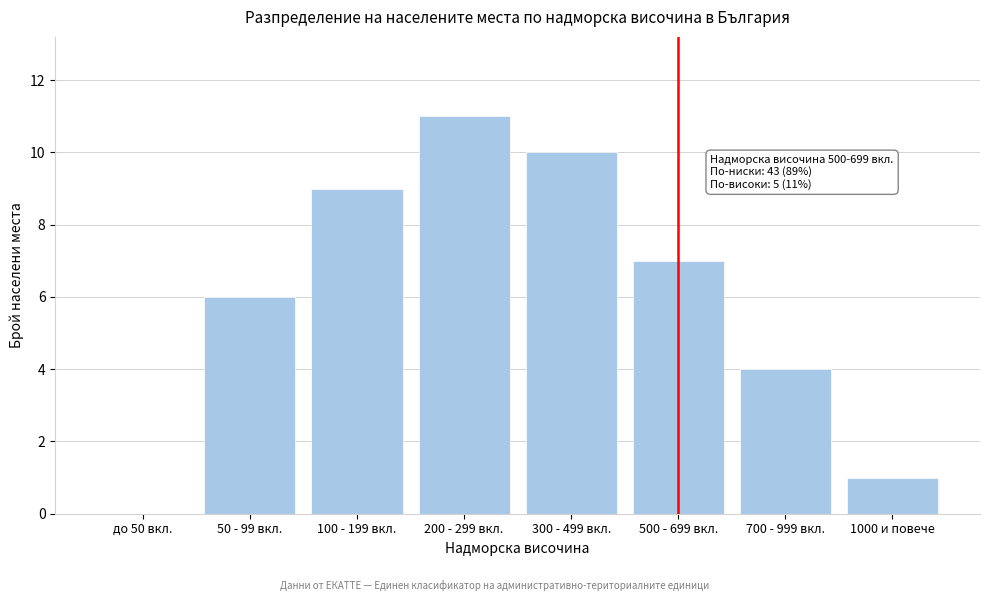

Reading right to left, what are all the values shown in this chart?

1000 и повече=1	700 - 999 вкл.=4	500 - 699 вкл.=7	300 - 499 вкл.=10	200 - 299 вкл.=11	100 - 199 вкл.=9	50 - 99 вкл.=6	до 50 вкл.=0